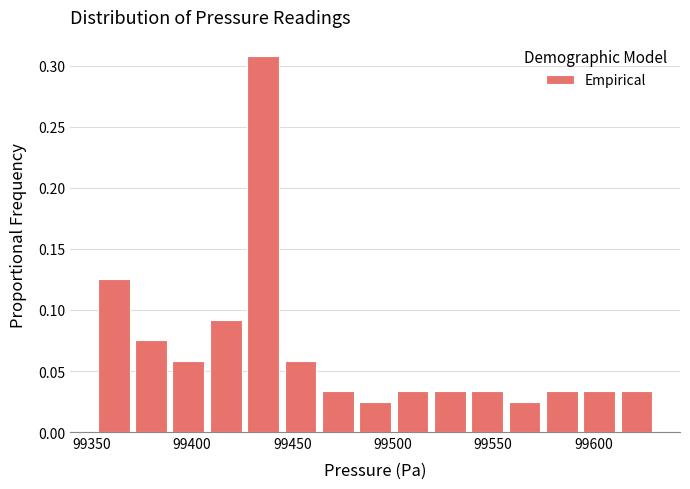

Around what value on the x-axis is the tallest bar? Give the approximate position of its centre, as read against the axis.

99435